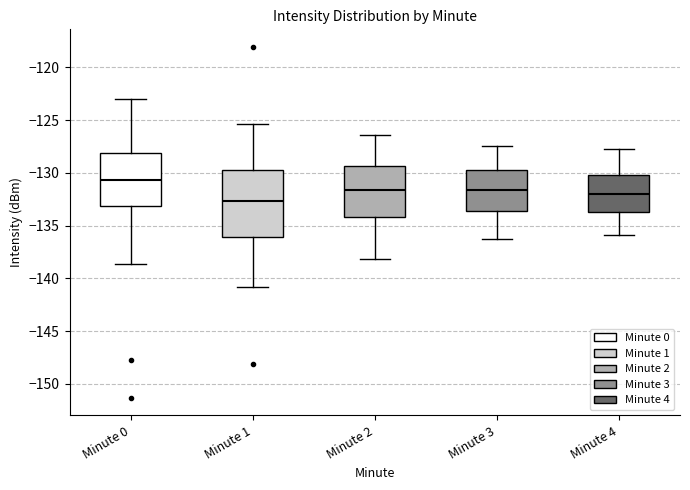

Reading left to right, transcribe this box plot: for each box, give where its median line is, the range the box spans, and where its two whiskers end, as read against the y-axis. The values are not printed on the chart, so give them approximately, as read against the axis.

Minute 0: median -130.5, box -133.0 to -128.0, whiskers -138.5 to -123.0
Minute 1: median -132.5, box -136.0 to -129.5, whiskers -141.0 to -125.5
Minute 2: median -131.5, box -134.0 to -129.5, whiskers -138.0 to -126.5
Minute 3: median -131.5, box -133.5 to -129.5, whiskers -136.5 to -127.5
Minute 4: median -132.0, box -133.5 to -130.0, whiskers -136.0 to -127.5